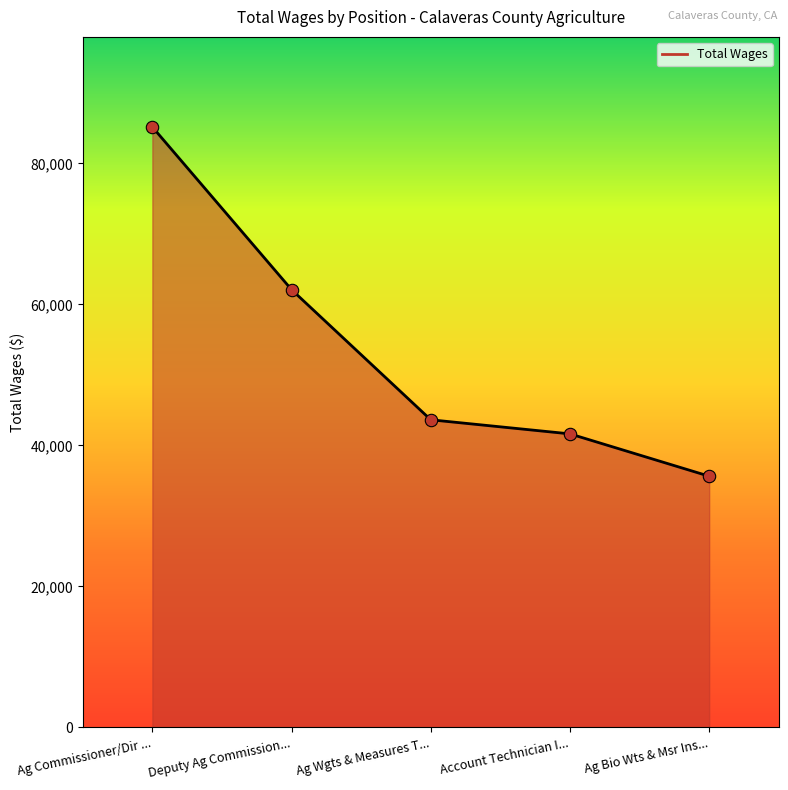

What is the change in value from Deputy Ag Commission... to Ag Wgts & Measures T...?

-18458